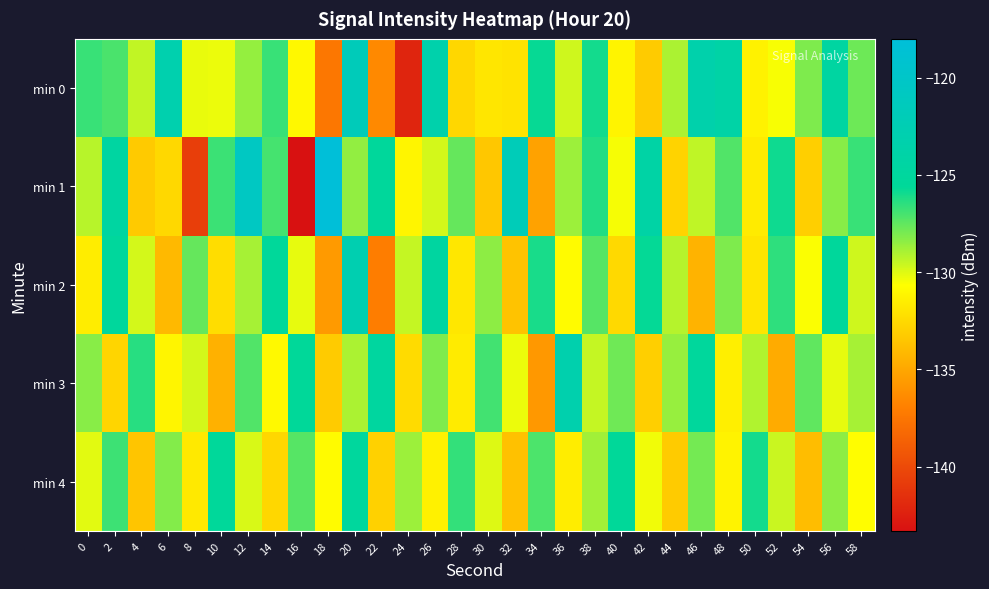

What is the difference between the highest and lowest values at 32?

11.8